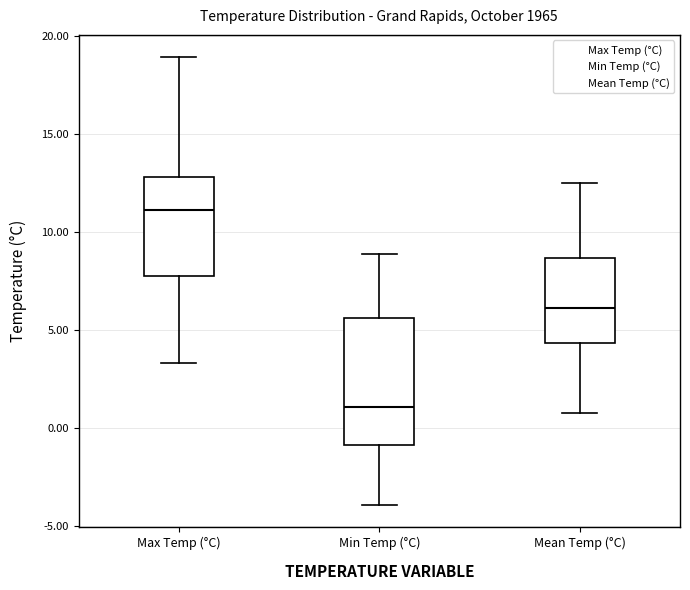

Reading left to right, transcribe this box plot: for each box, give where its median line is, the range the box spans, and where its two whiskers end, as read against the y-axis. The values are not printed on the chart, so give them approximately, as read against the axis.

Max Temp (°C): median 11.0, box 8.0 to 13.0, whiskers 3.5 to 19.0
Min Temp (°C): median 1.0, box -1.0 to 5.5, whiskers -4.0 to 9.0
Mean Temp (°C): median 6.0, box 4.5 to 8.5, whiskers 1.0 to 12.5